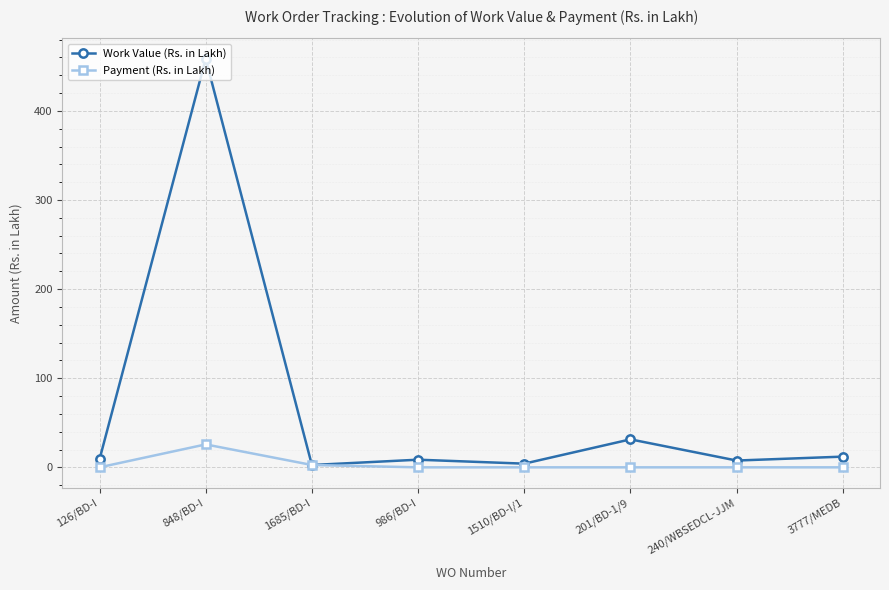

At which category is the sum across all series the highest?

848/BD-I